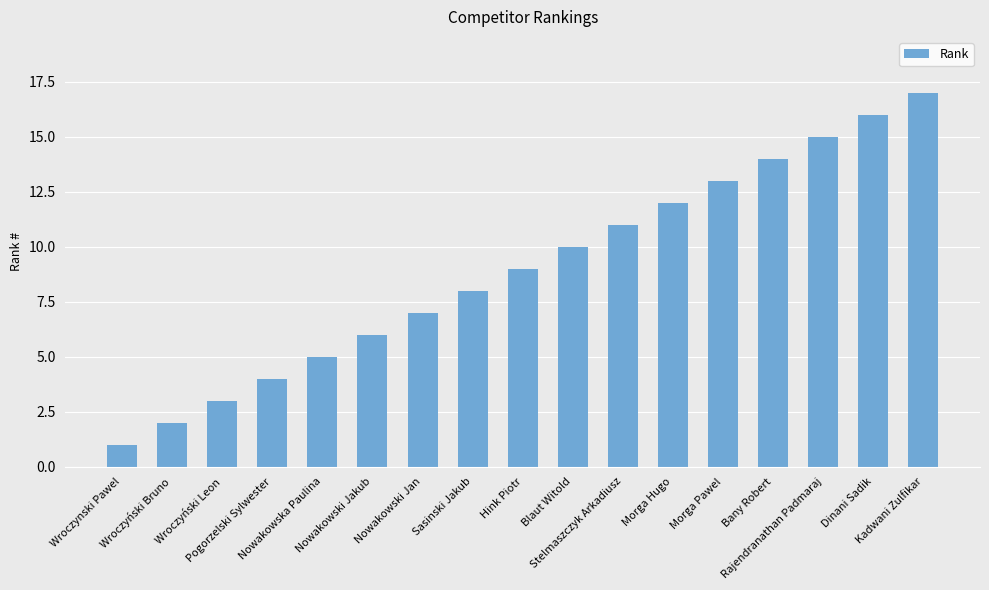

The value at Wroczyński Bruno is 2. True or false?

True